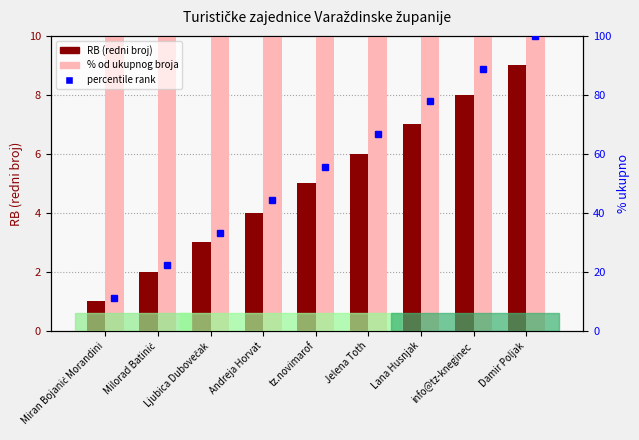

What value does the % od ukupnog broja series have at Lana Husnjak?

77.8